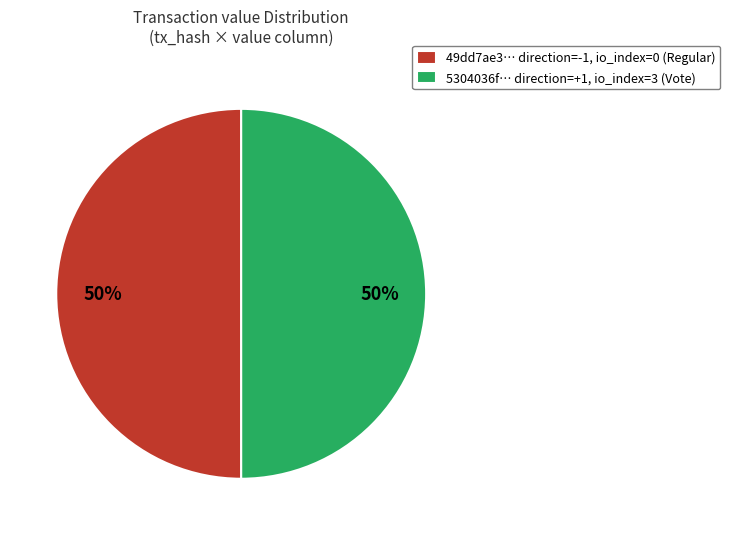

What percentage is the 49dd7ae3… direction=-1, io_index=0 (Regular) slice, to the nearest percent?

50%